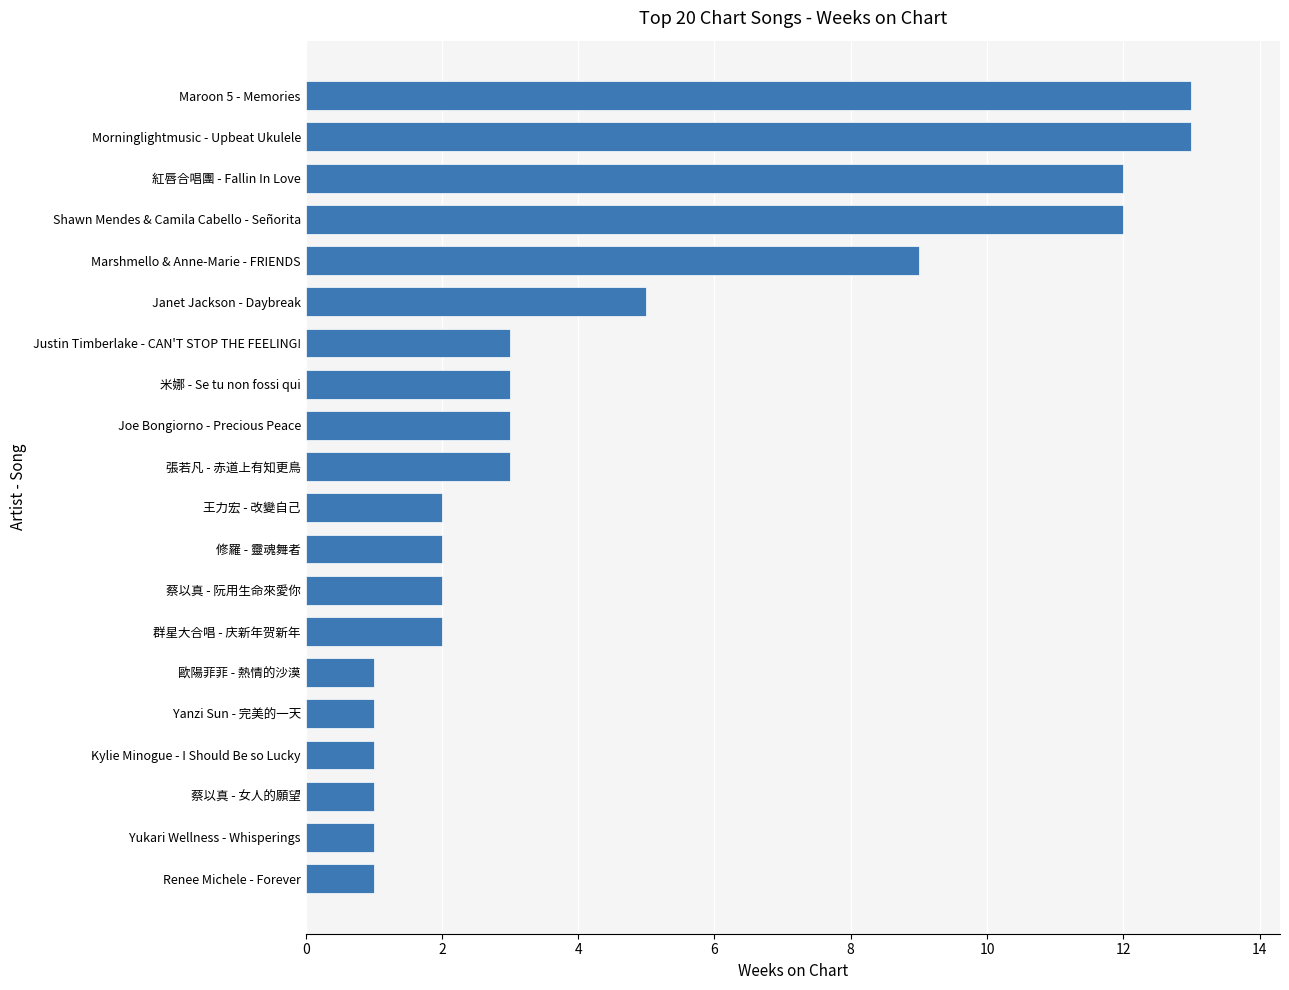

What is the sum of all values?

90